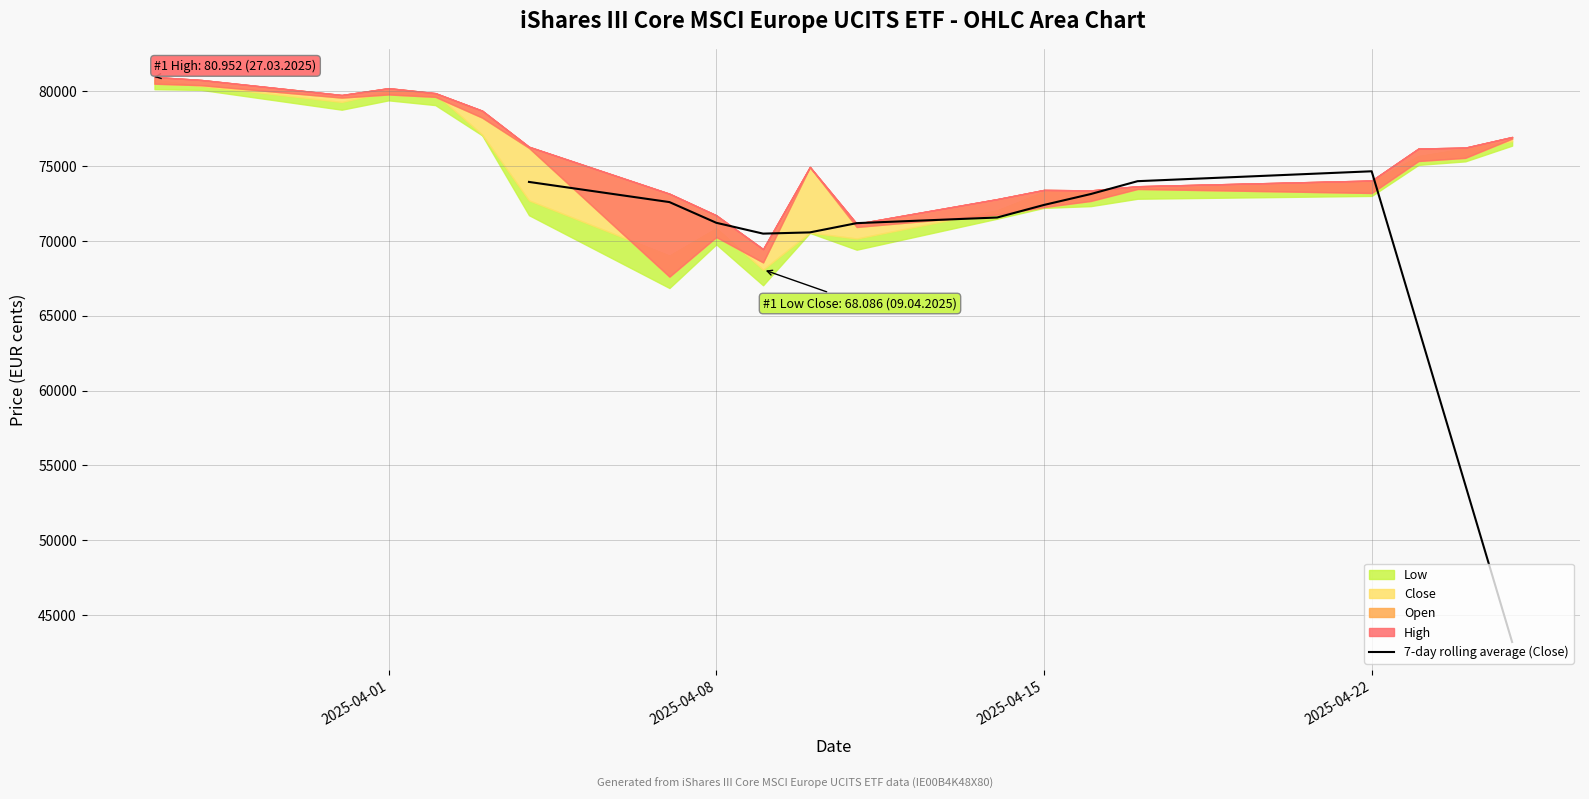

What is the maximum value for 7-day rolling average (Close)?

74652.4